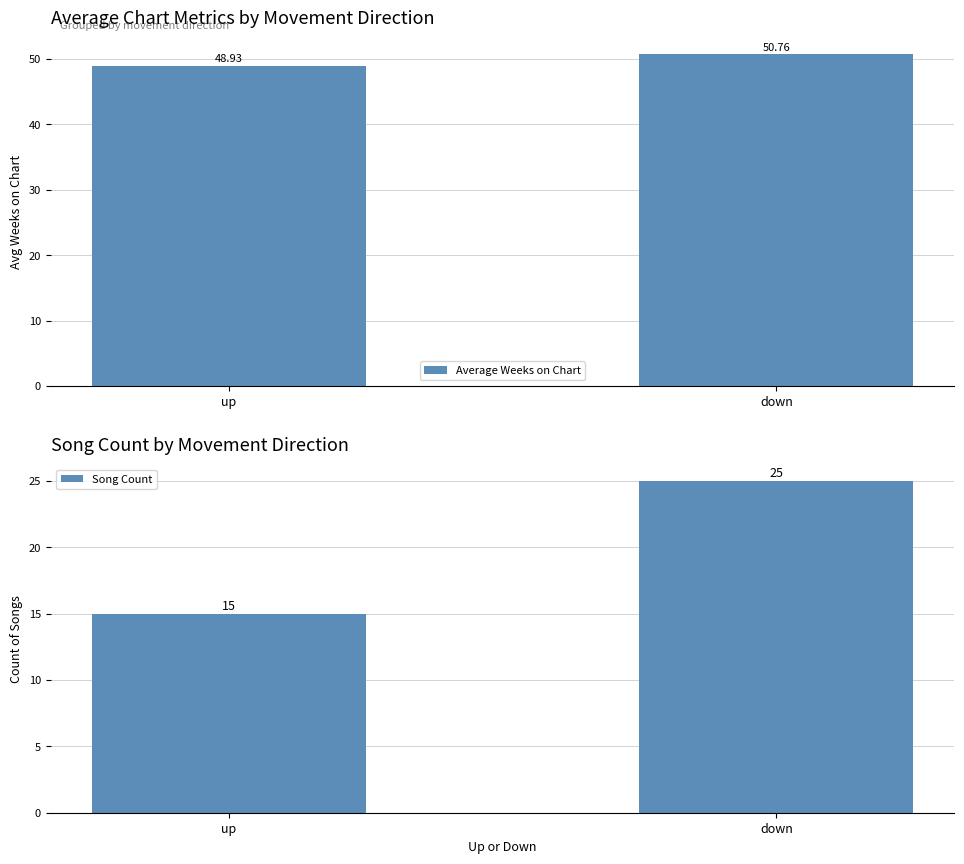

What are all the series names shown in the legend?

Average Weeks on Chart, Song Count